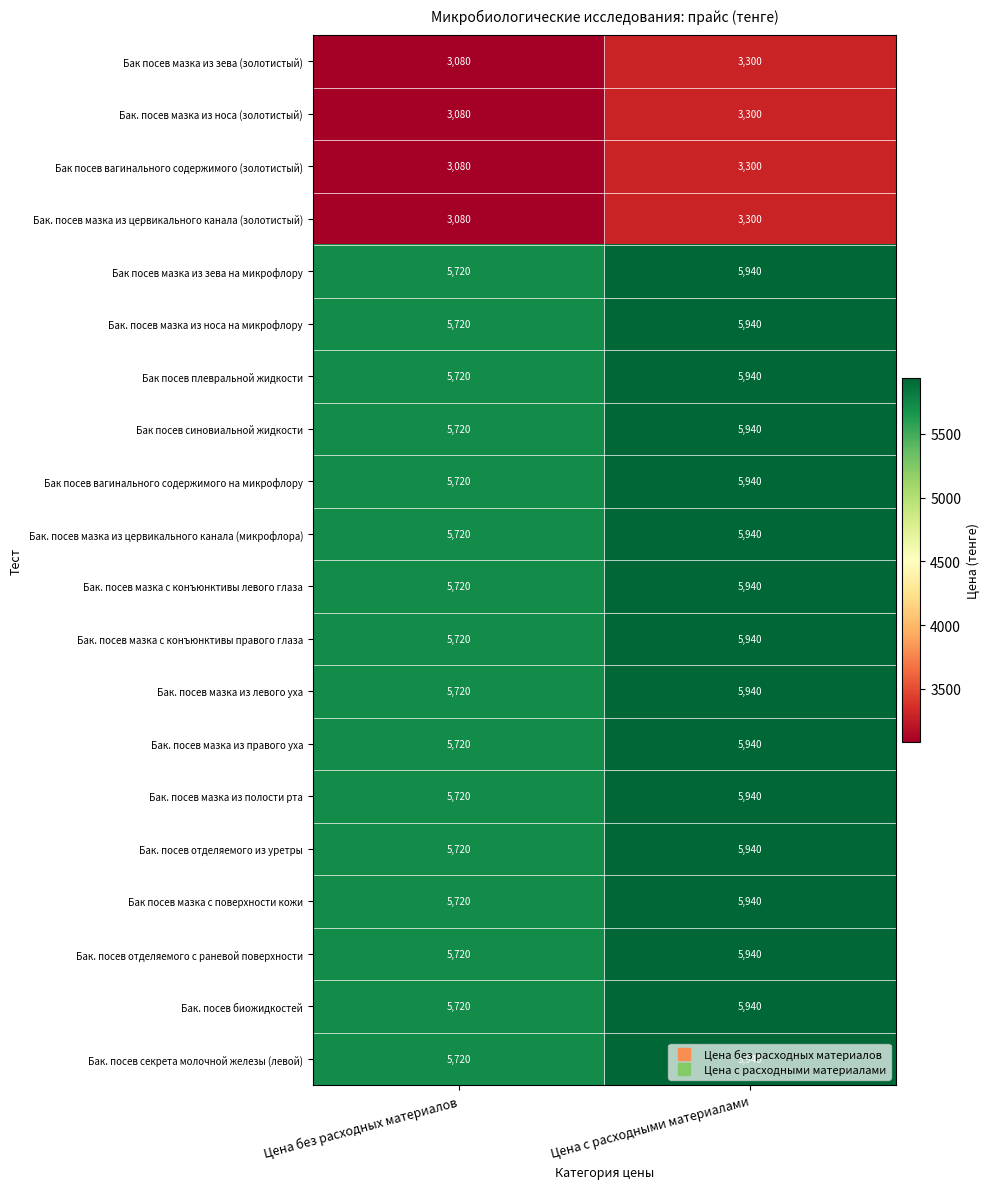

How many series are shown in this chart?

20